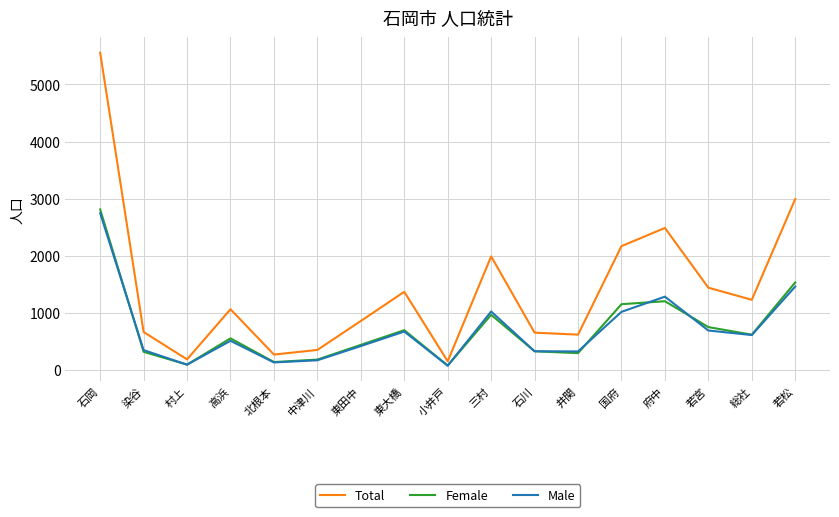

What is the average value of the Female series?

714